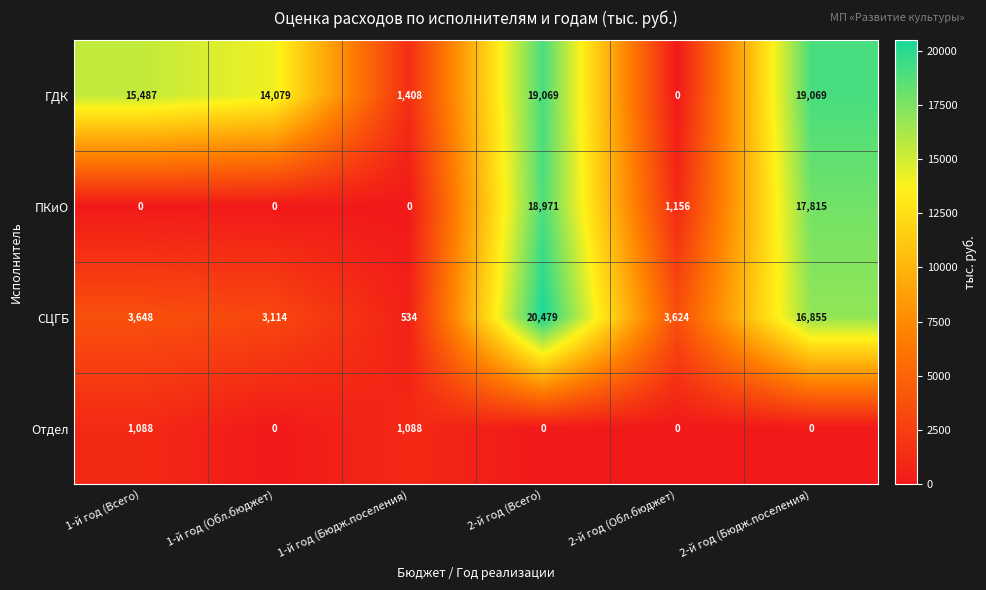

List the series in order of their peak value, lowest first.

Отдел, ПКиО, ГДК, СЦГБ